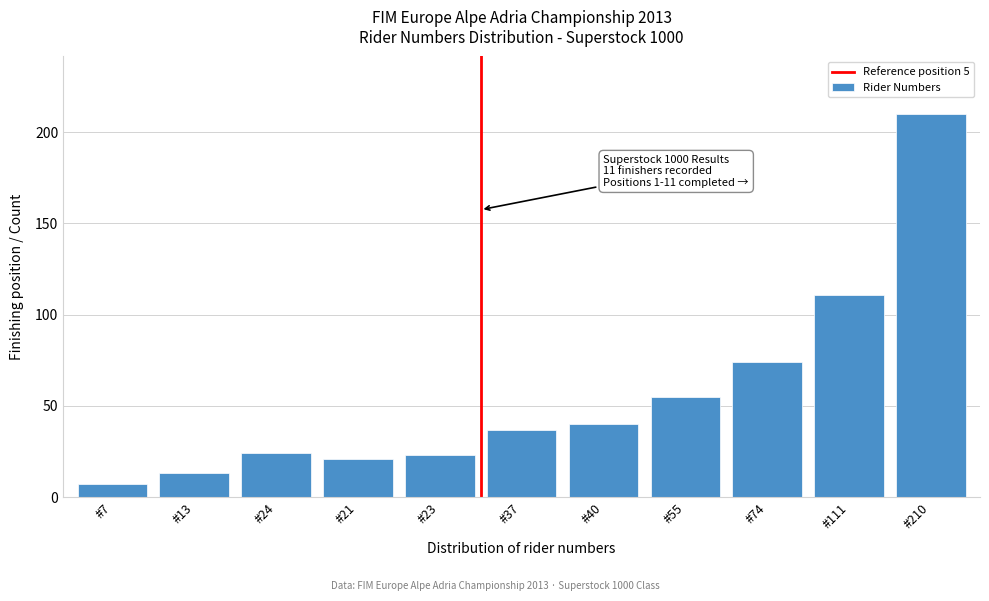

Reading left to right, what are all the values shown in this chart?

7	13	24	21	23	37	40	55	74	111	210